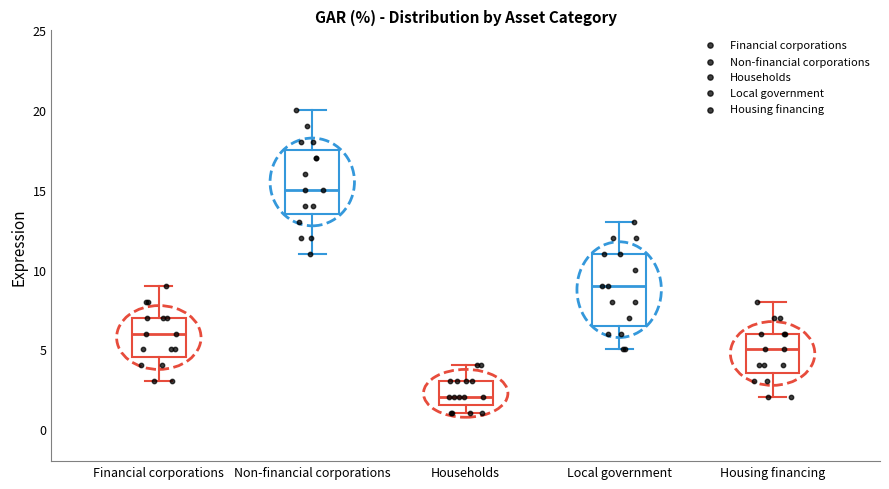

Where is the lower edge of the box for Households on the y-axis? The values are not printed on the chart, so give them approximately, as read against the axis.

1.5